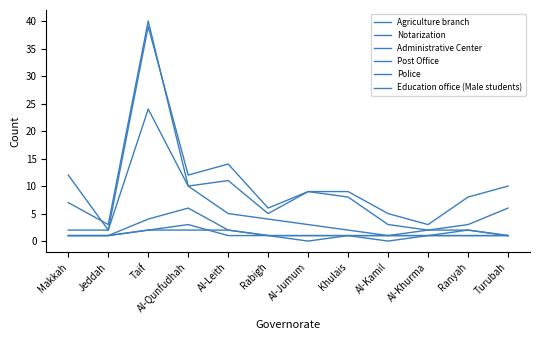

What is the label of the 5th point from the left?

Al-Leith